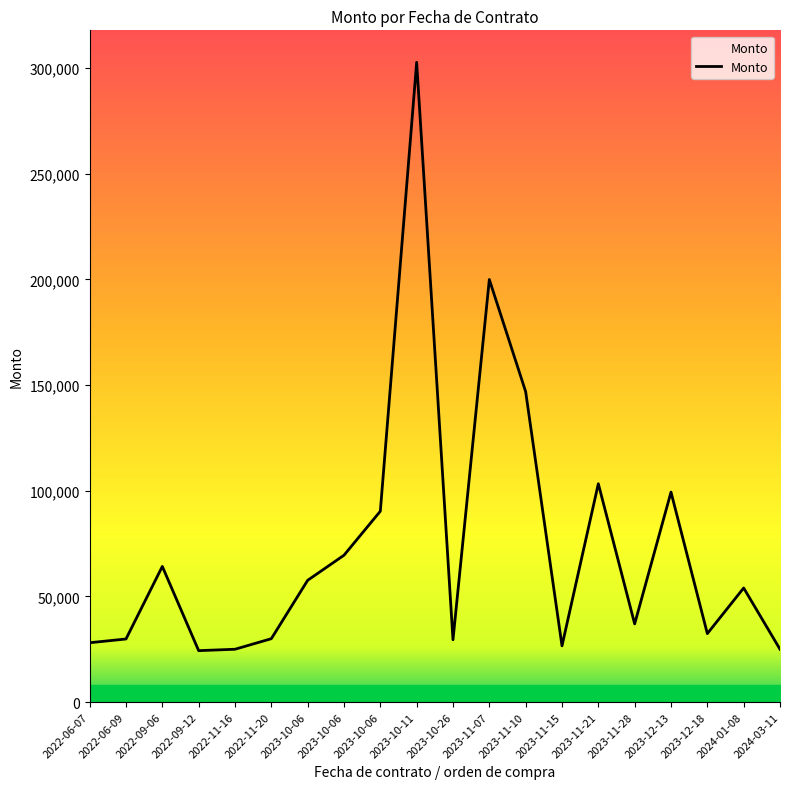

How many lines are shown in the chart?

1